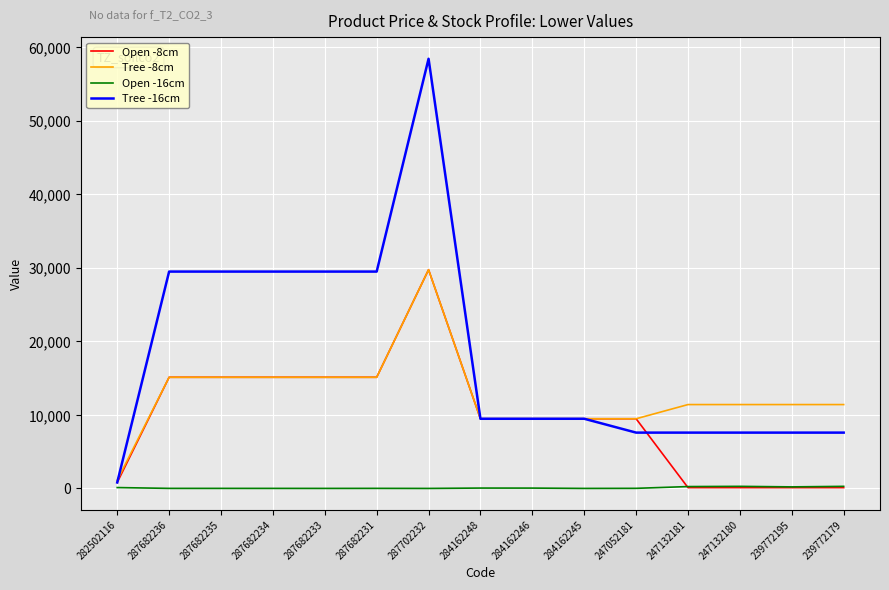

How many lines are shown in the chart?

4